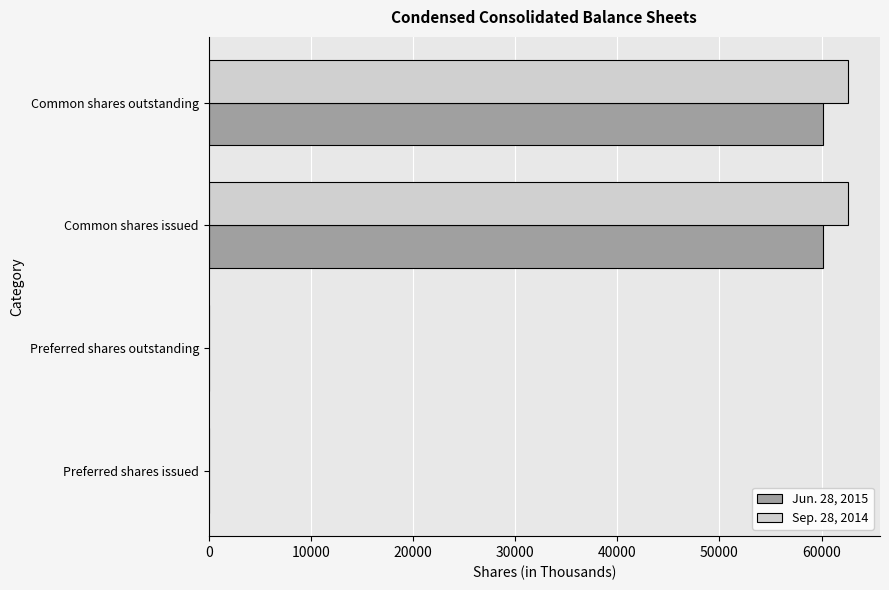

True or false: Jun. 28, 2015 has a value of 60162 at Common shares issued.

True